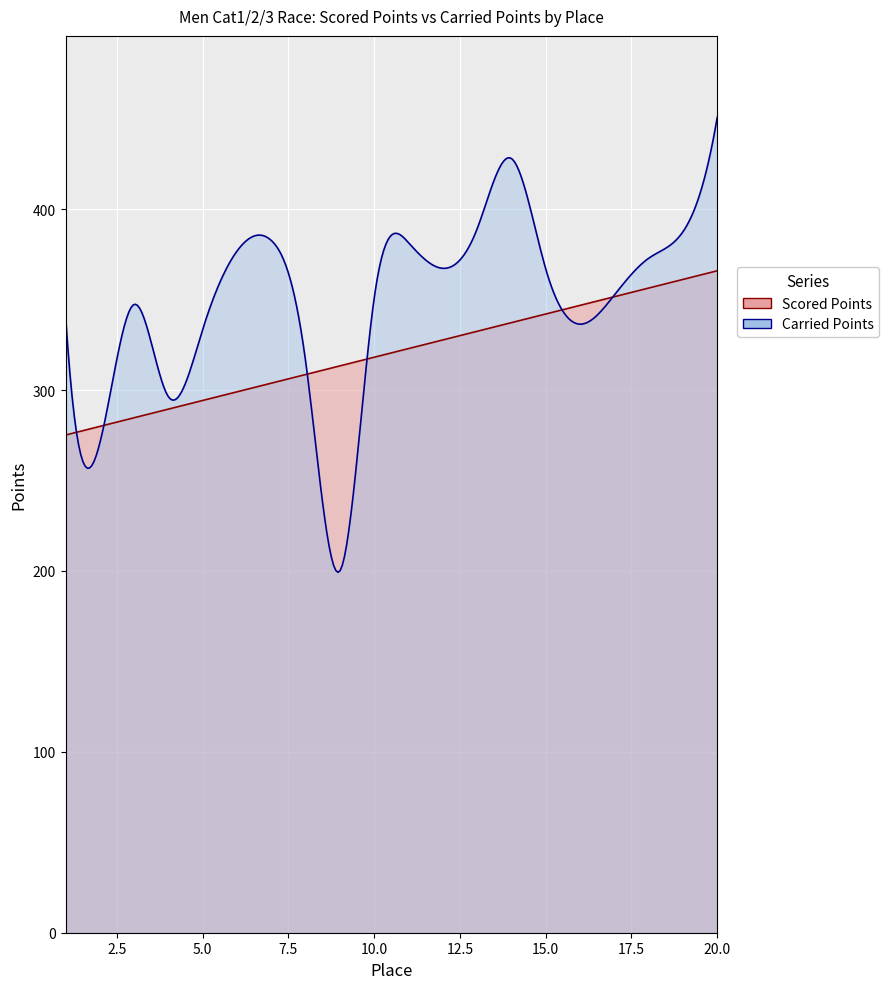

True or false: Carried Points has more than 2 interior local peaks.

True